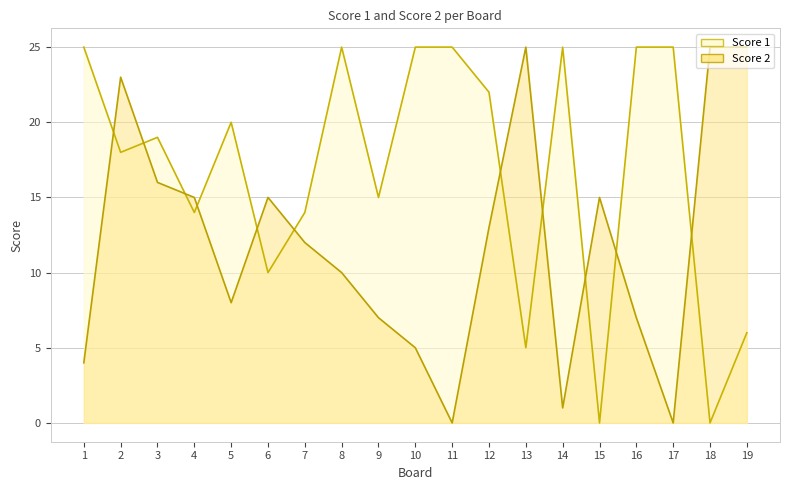

Rank the series by their maximum value, from highest to lowest.

Score 1, Score 2